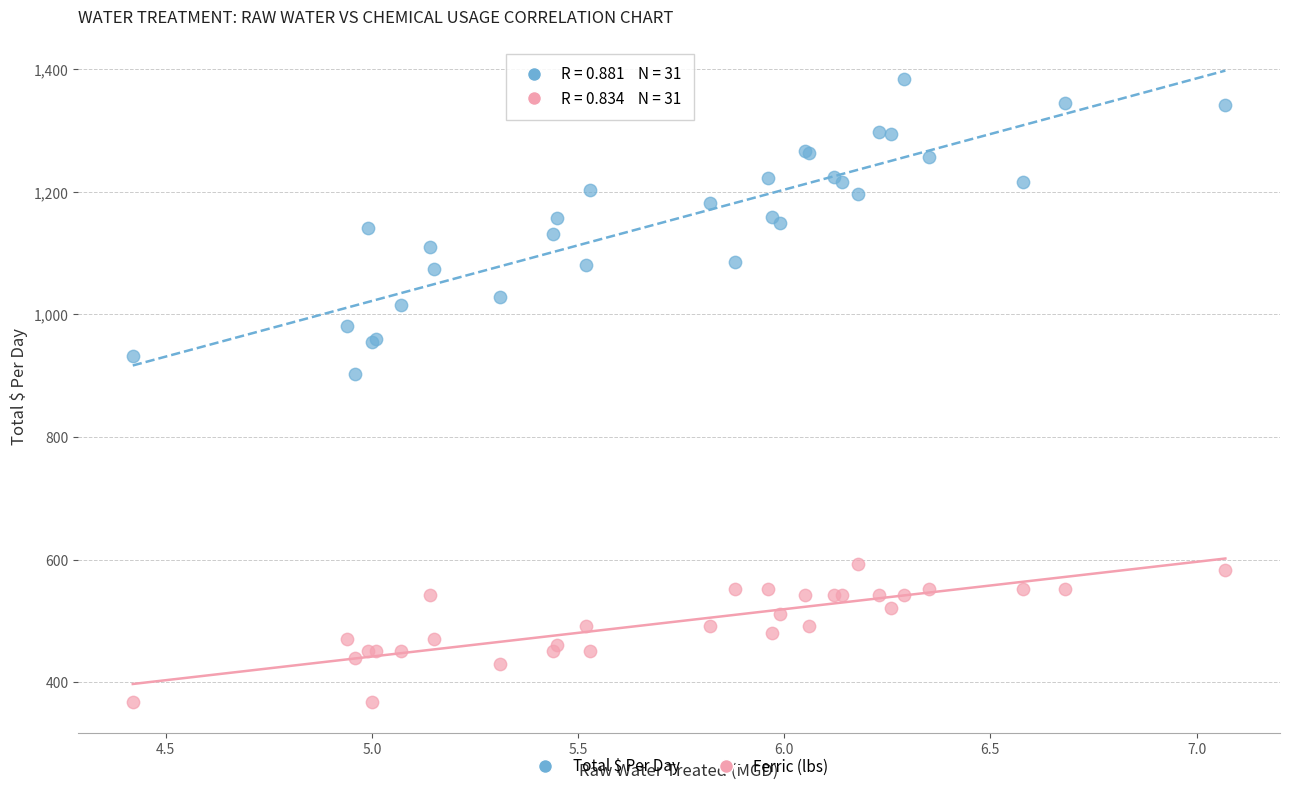

Across all series, what Y value is closest to 876?

903.0